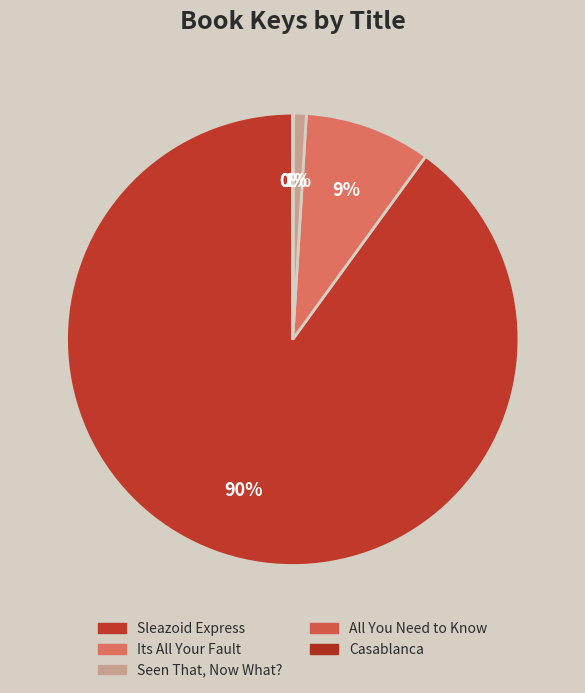

Rank the categories by value from lowest to highest.

Casablanca, All You Need to Know, Seen That, Now What?, Its All Your Fault, Sleazoid Express